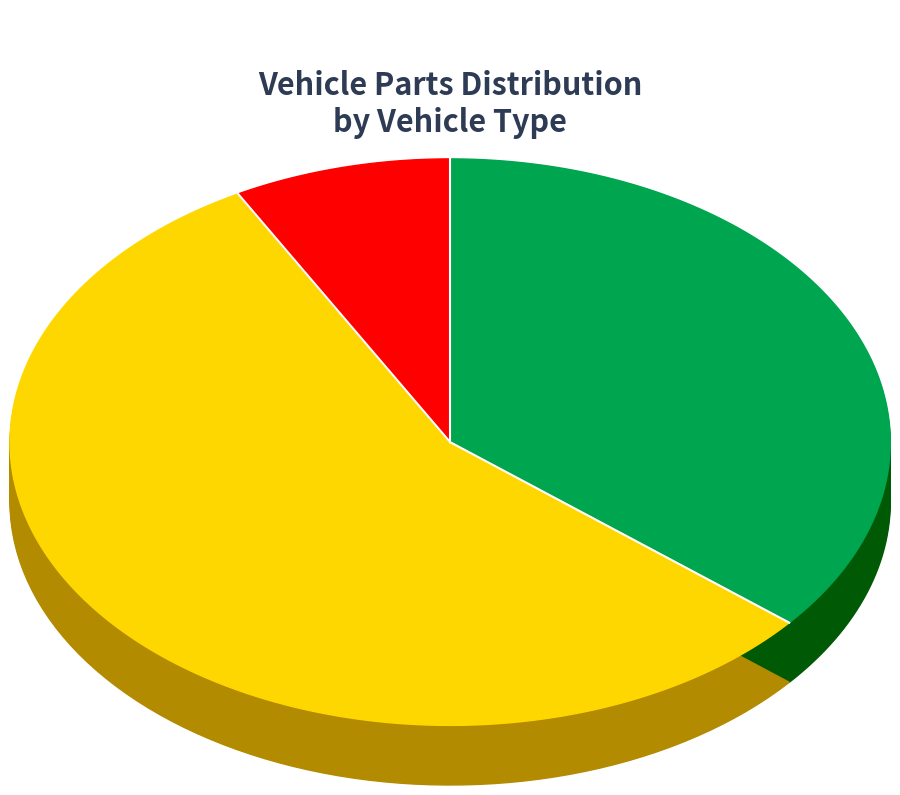

Which category has the smallest portion of the pie?

LOTUL 1